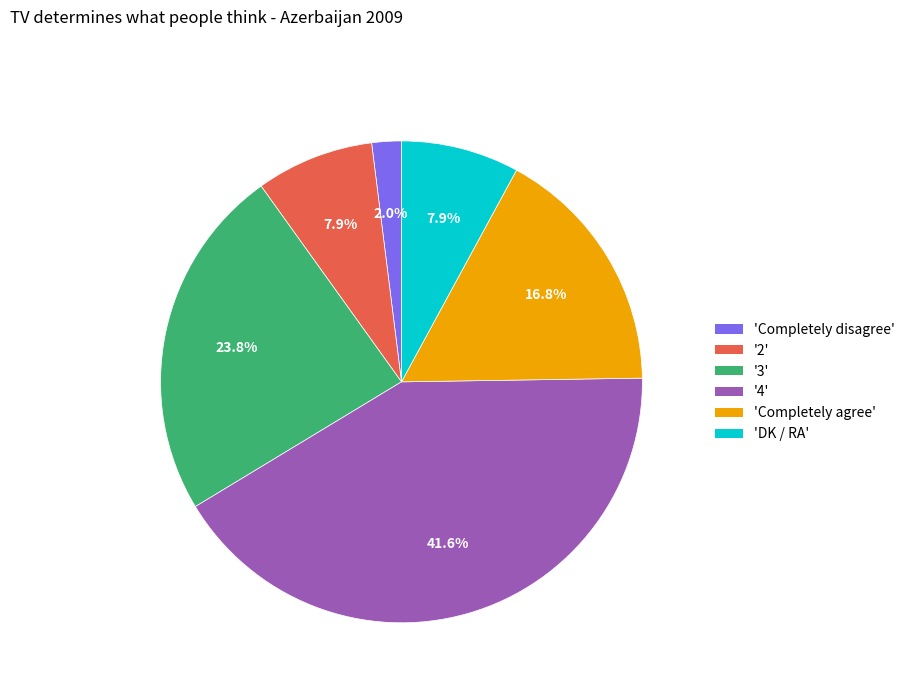

To the nearest percent, what is the average slice percentage?

17%